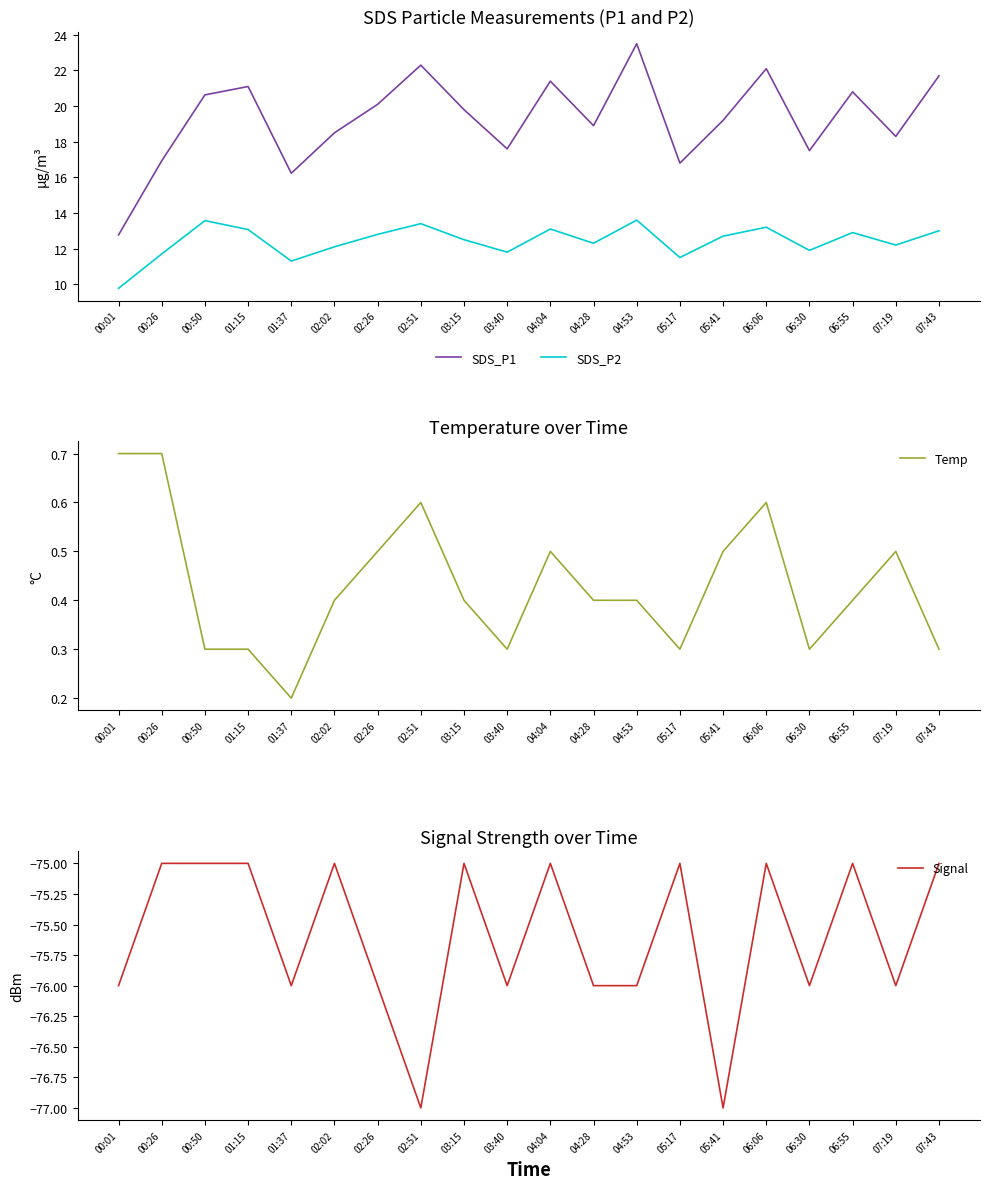

What is the label of the 9th point from the left?

03:15